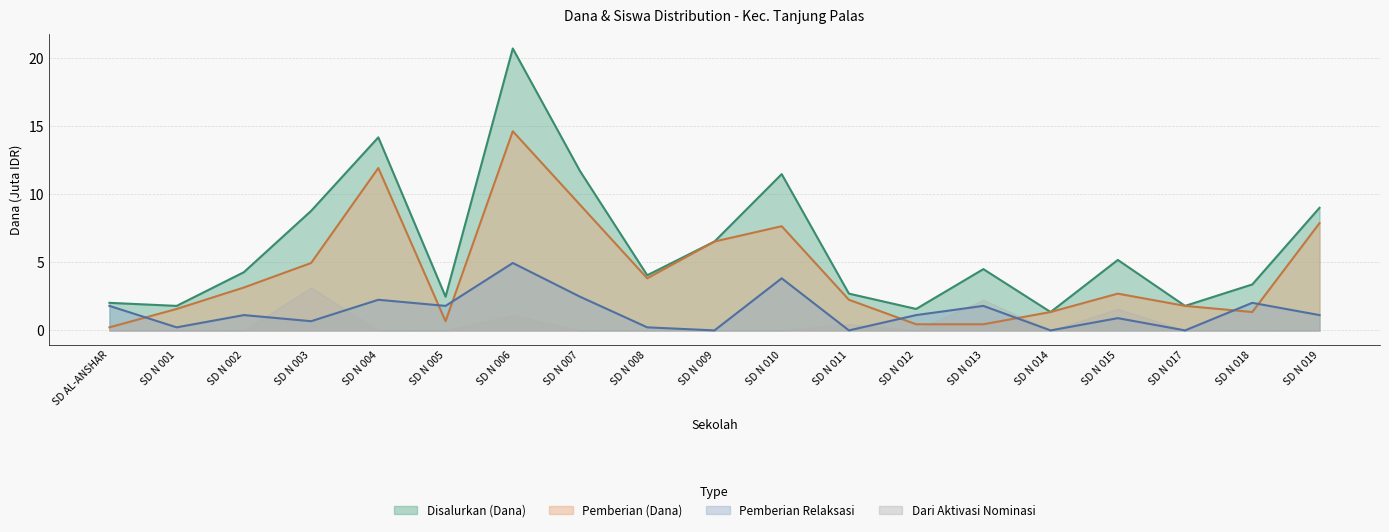

Which series changed the most between SD N 009 and SD N 012?

Pemberian (Dana)